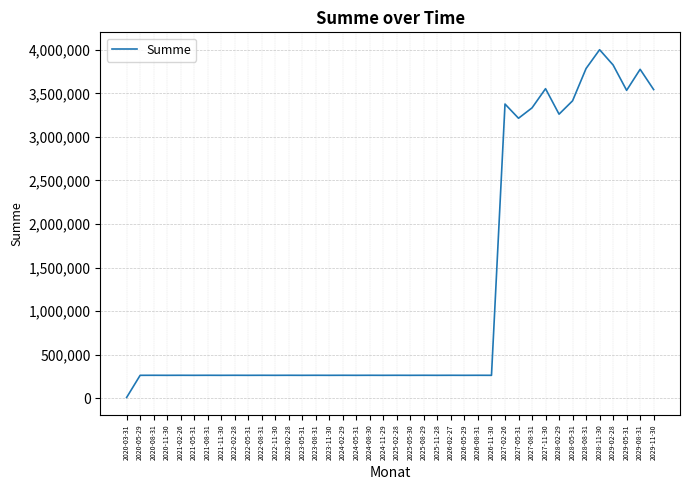

What is the difference between the maximum and minimum values?

3990680.6